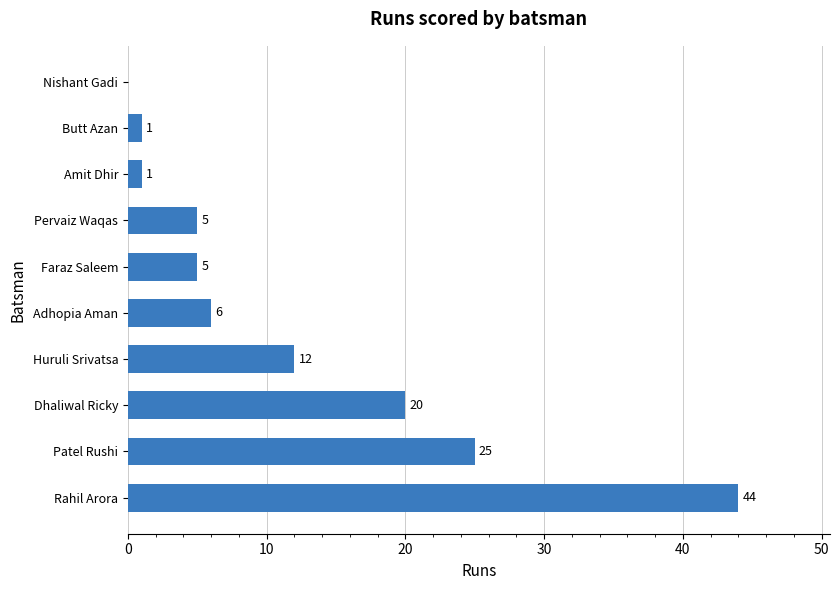

What is the greatest value displayed?

44